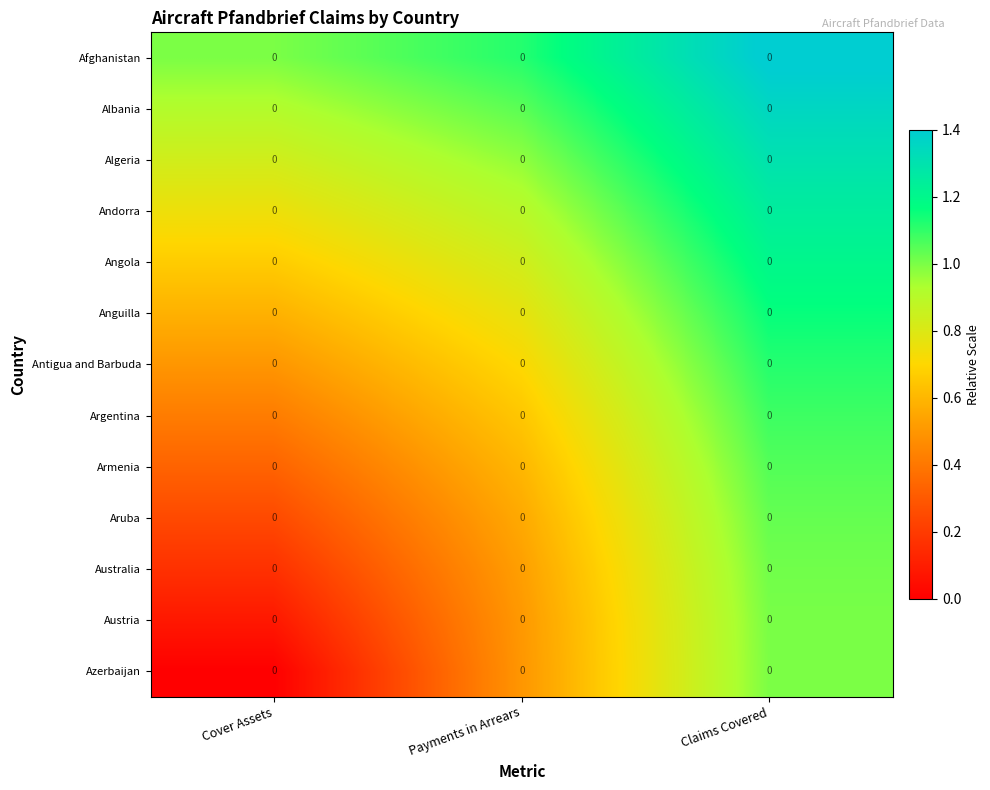

What is the difference between the highest and lowest values at Cover Assets?

1.0